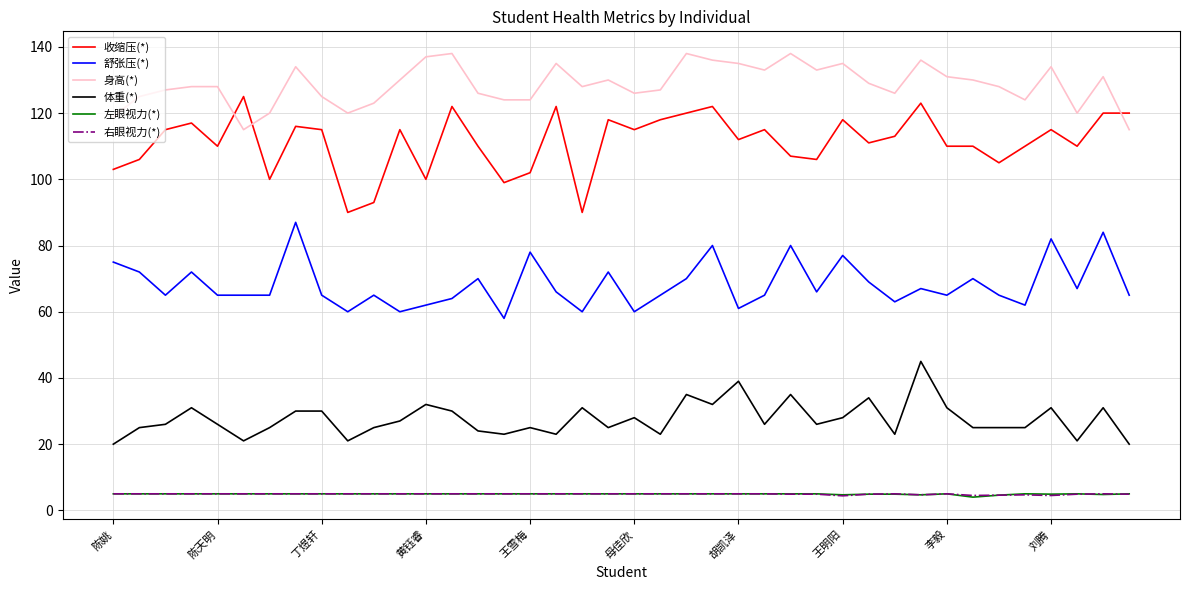

How many lines are shown in the chart?

6